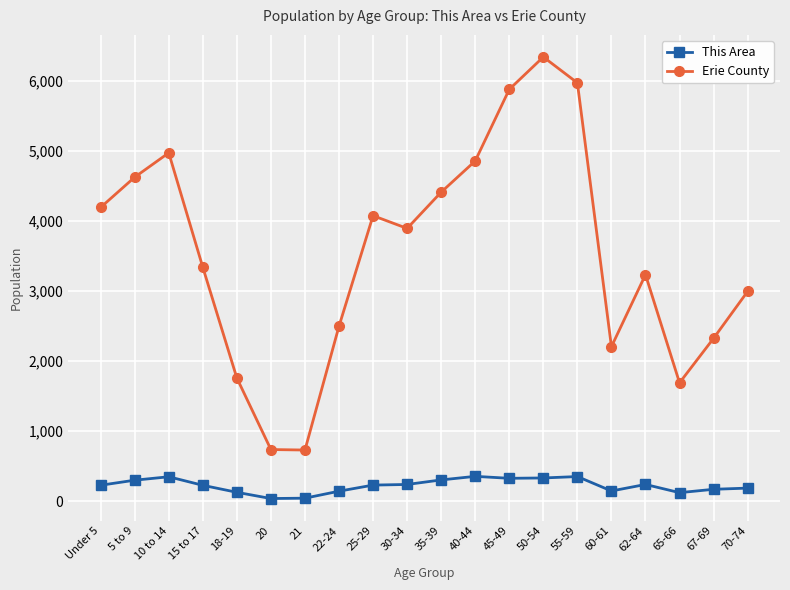

How many data points does each series have?

20